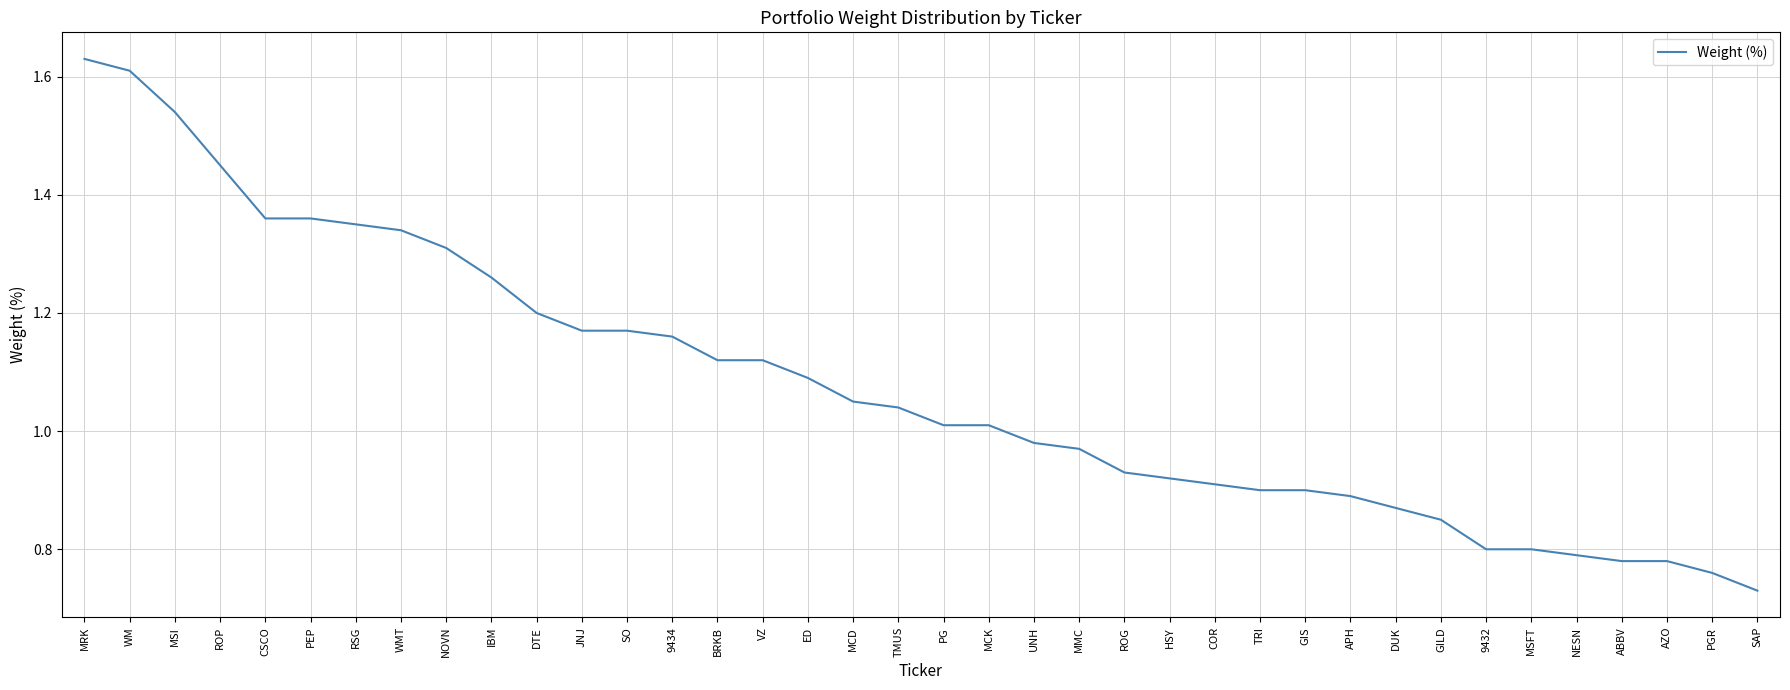

Between TMUS and 9432, which is larger?

TMUS